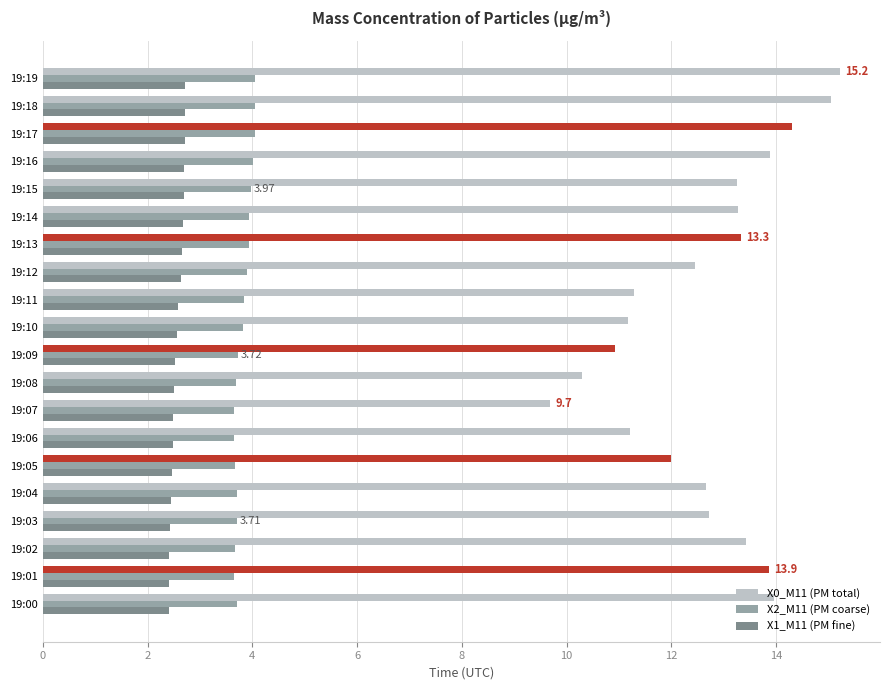

List the series in order of their peak value, lowest first.

X1_M11 (PM fine), X2_M11 (PM coarse), X0_M11 (PM total)